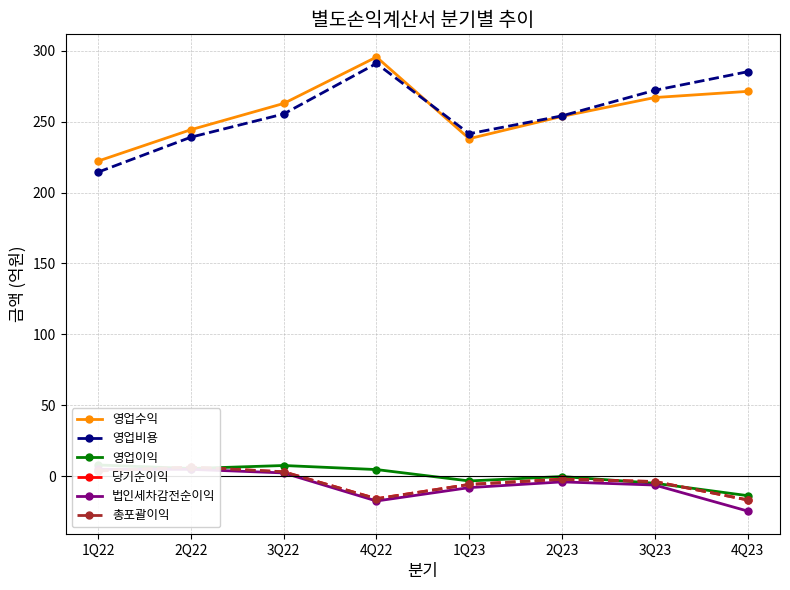

Rank the categories by 영업비용 value from lowest to highest.

1Q22, 2Q22, 1Q23, 2Q23, 3Q22, 3Q23, 4Q23, 4Q22